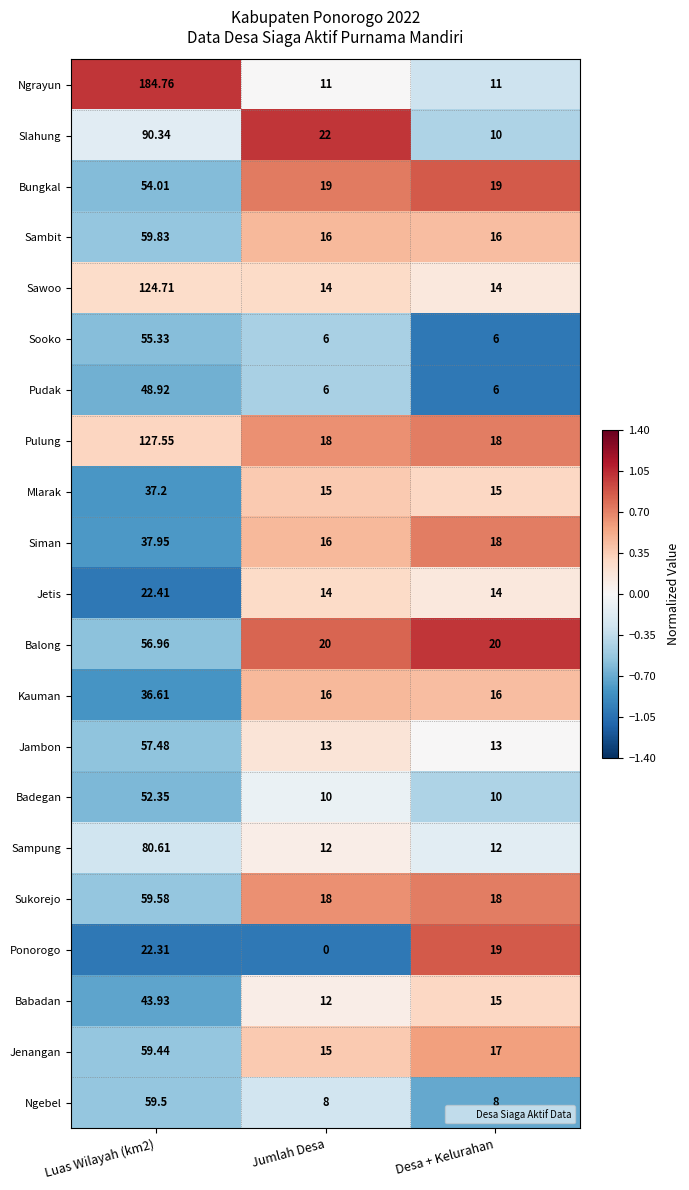

Which series has the largest total across all categories?

Ngrayun